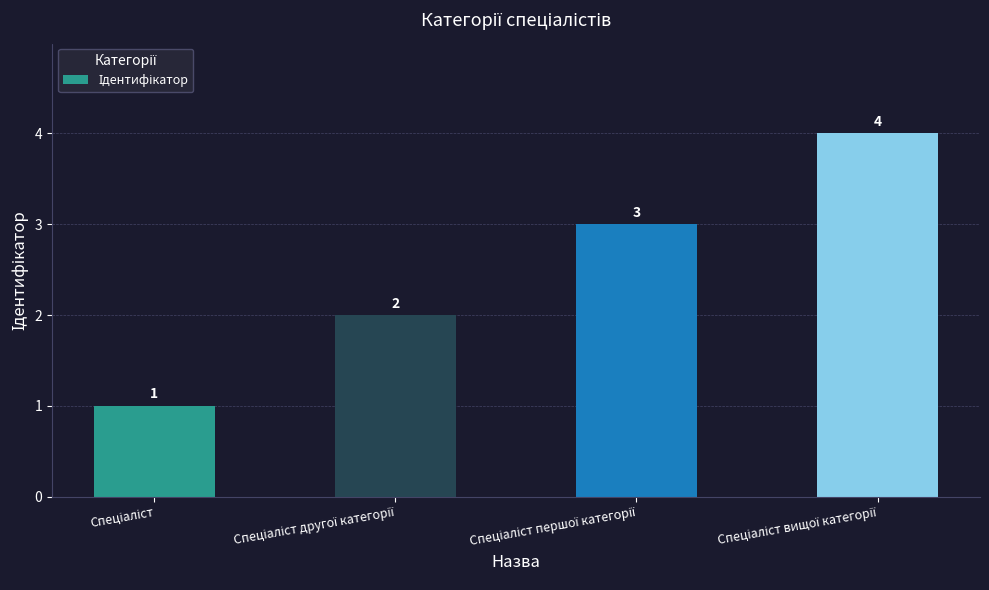

How many categories are shown in the chart?

4